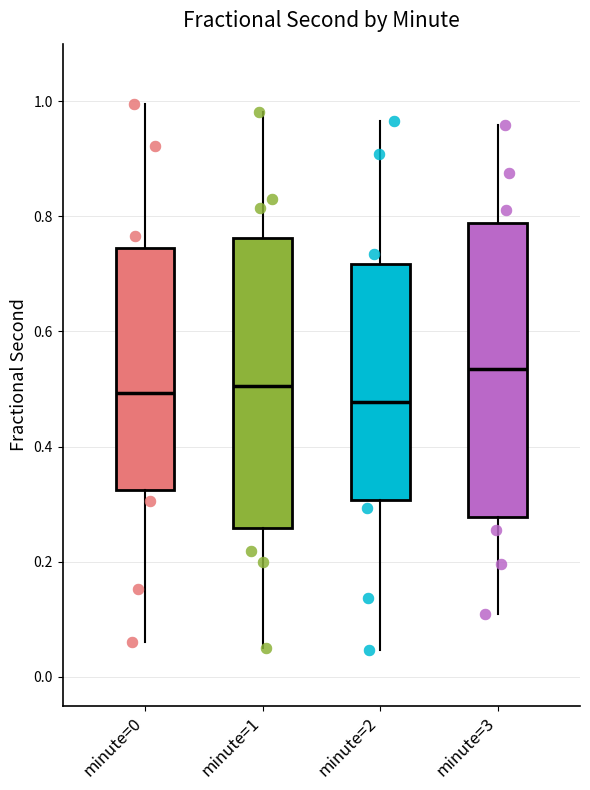

Reading left to right, read every box against the y-axis: the position of its median line, the range the box covers, and the ends of its whiskers. The values are not printed on the chart, so give them approximately, as read against the axis.

minute=0: median 0.50, box 0.32 to 0.74, whiskers 0.06 to 1.00
minute=1: median 0.50, box 0.26 to 0.76, whiskers 0.06 to 0.98
minute=2: median 0.48, box 0.30 to 0.72, whiskers 0.04 to 0.96
minute=3: median 0.54, box 0.28 to 0.78, whiskers 0.10 to 0.96